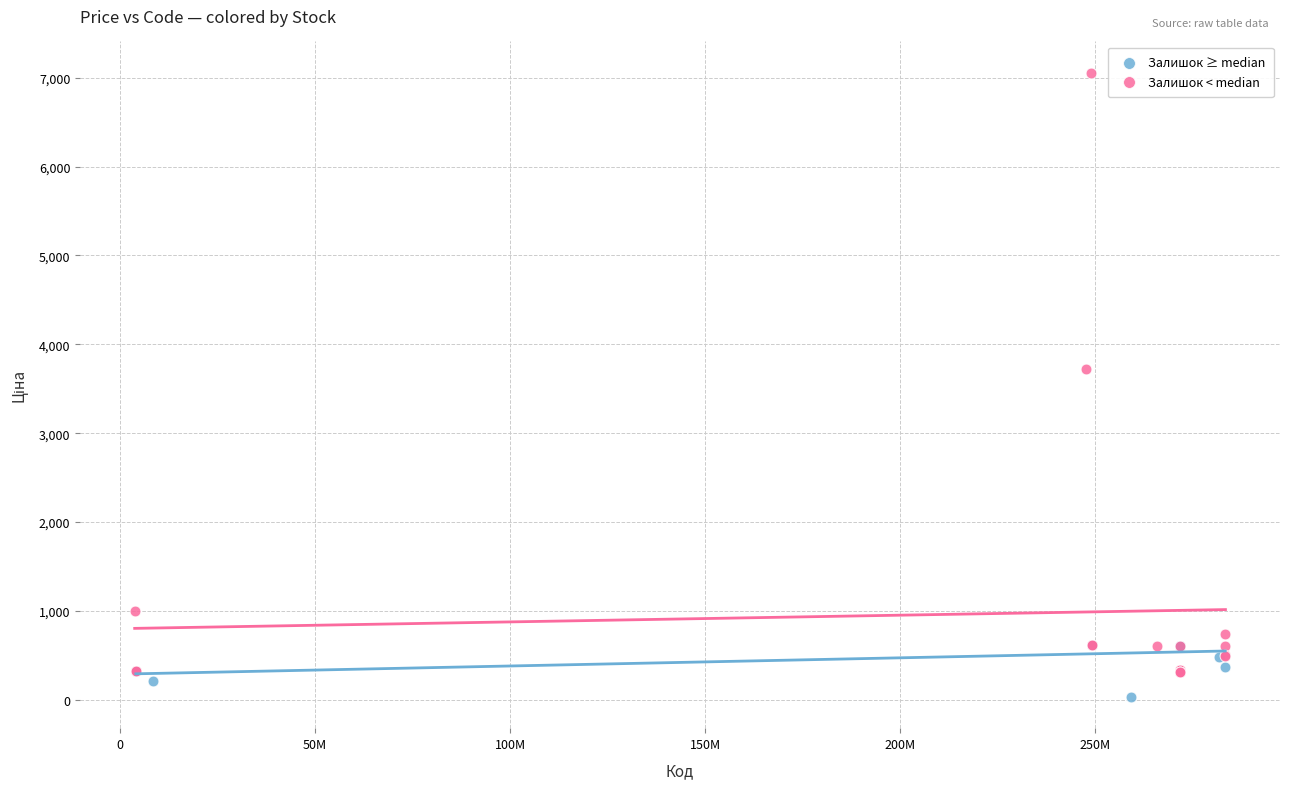

Which series has the widest spread of Y values?

Залишок < median